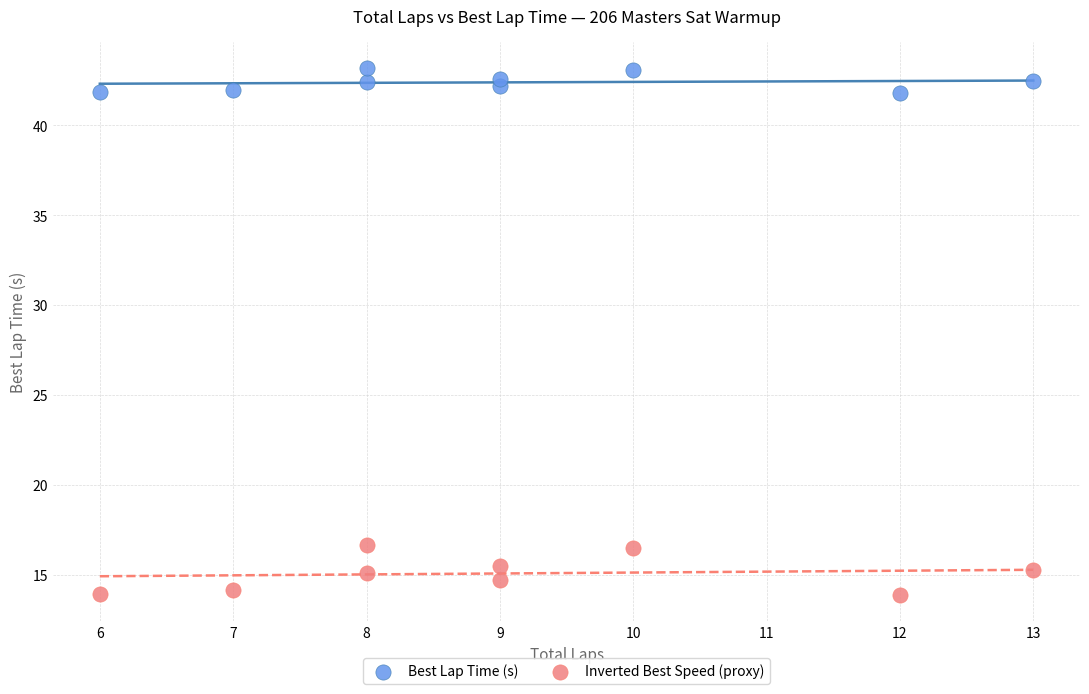

Which series reaches the minimum Y coordinate?

Inverted Best Speed (proxy)